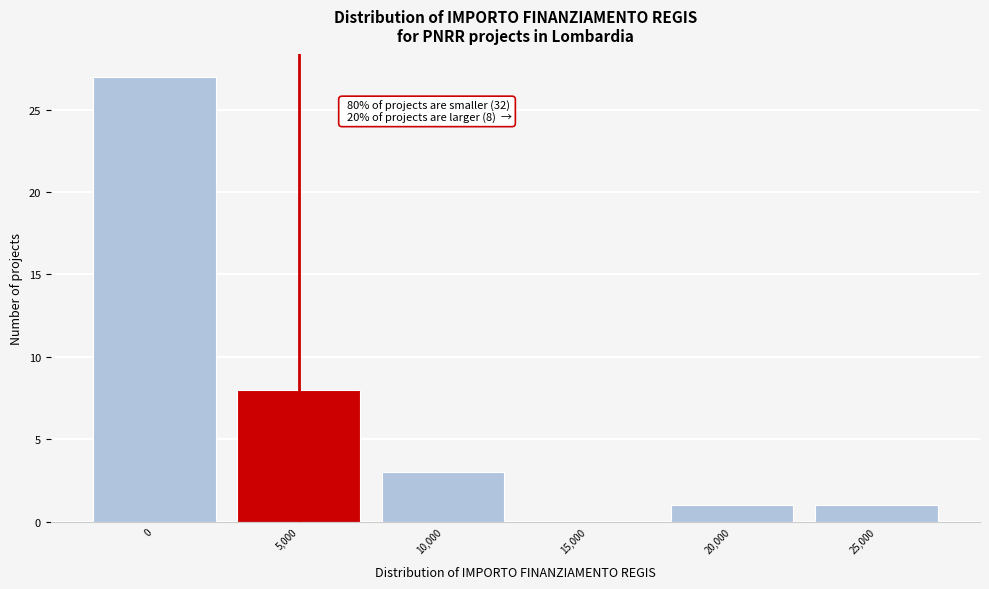

Reading left to right, extract all data points from this chart.

0=27	5,000=8	10,000=3	15,000=0	20,000=1	25,000=1